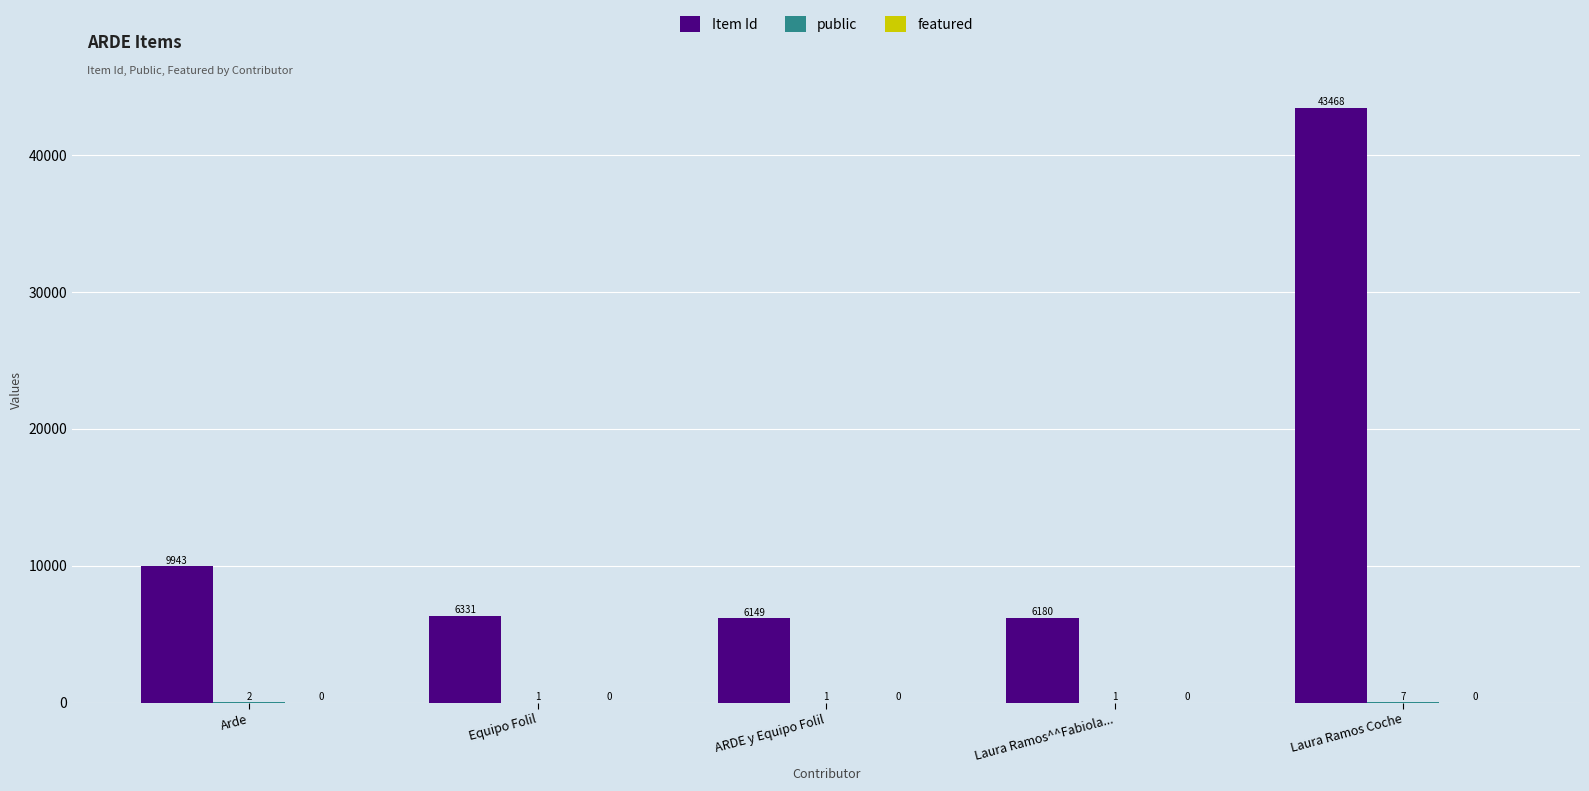

At which category is the sum across all series the highest?

Laura Ramos Coche